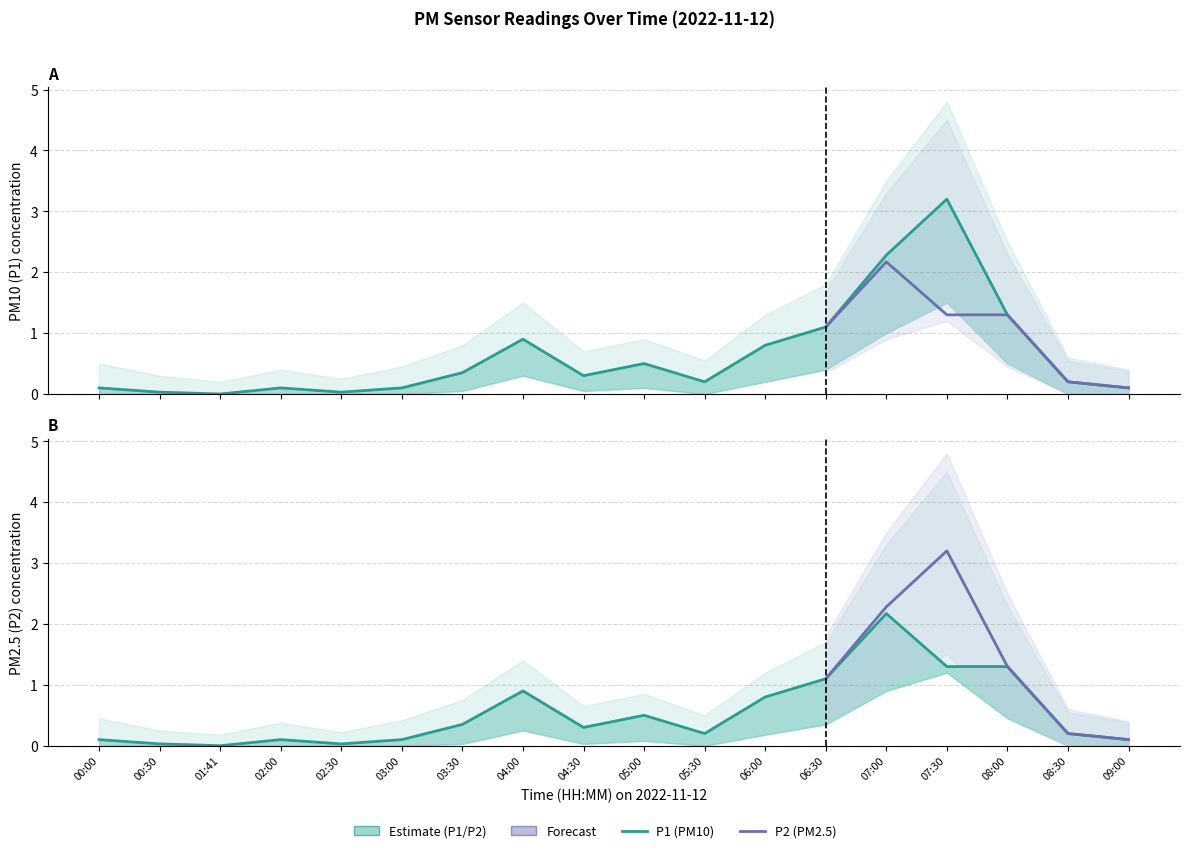

What is the total value across all series at 07:30?

4.5